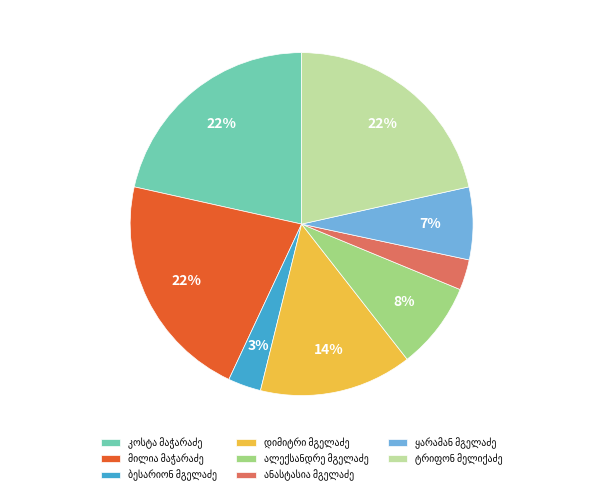

Is there any slice that represents more than half of the pie?

No